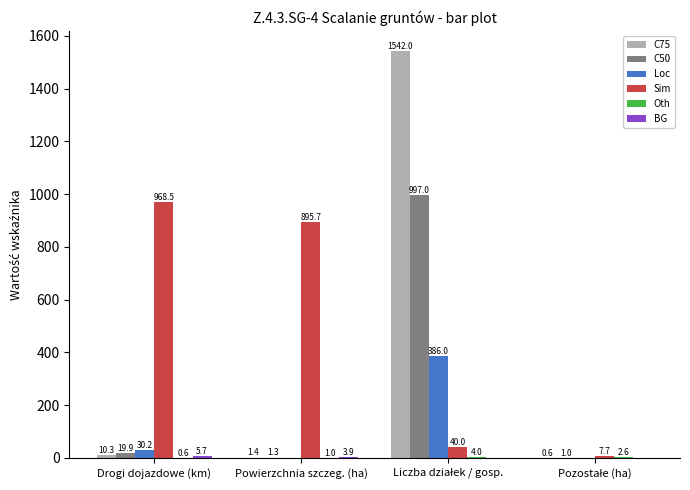

What is the highest value of the C50 series?

997.0